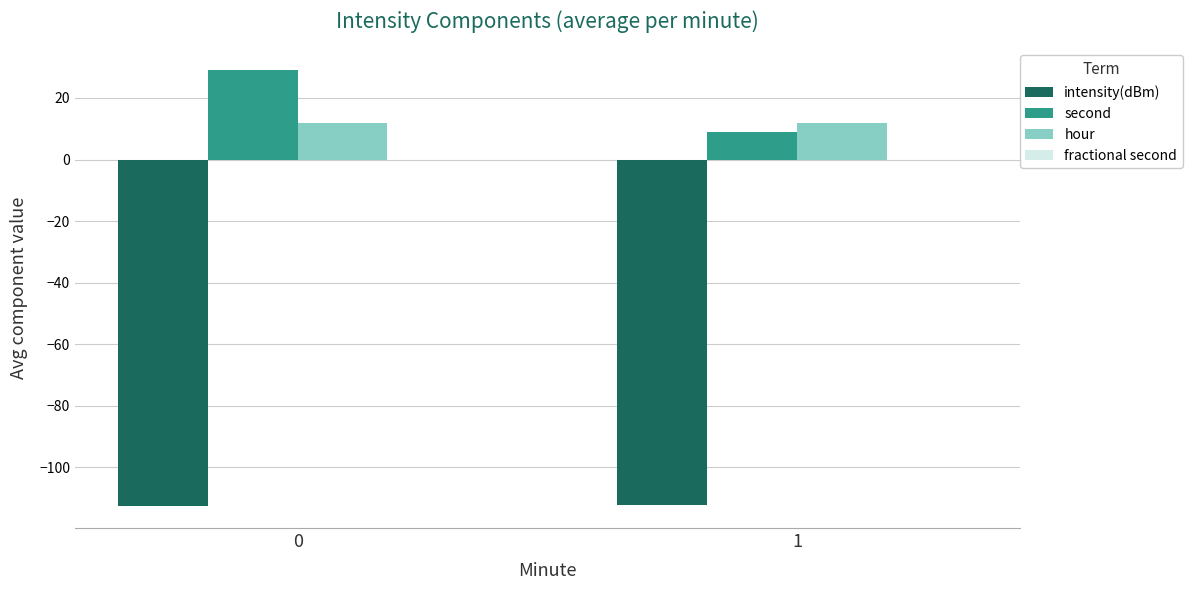

What is the total value across all series at 1?

-91.2